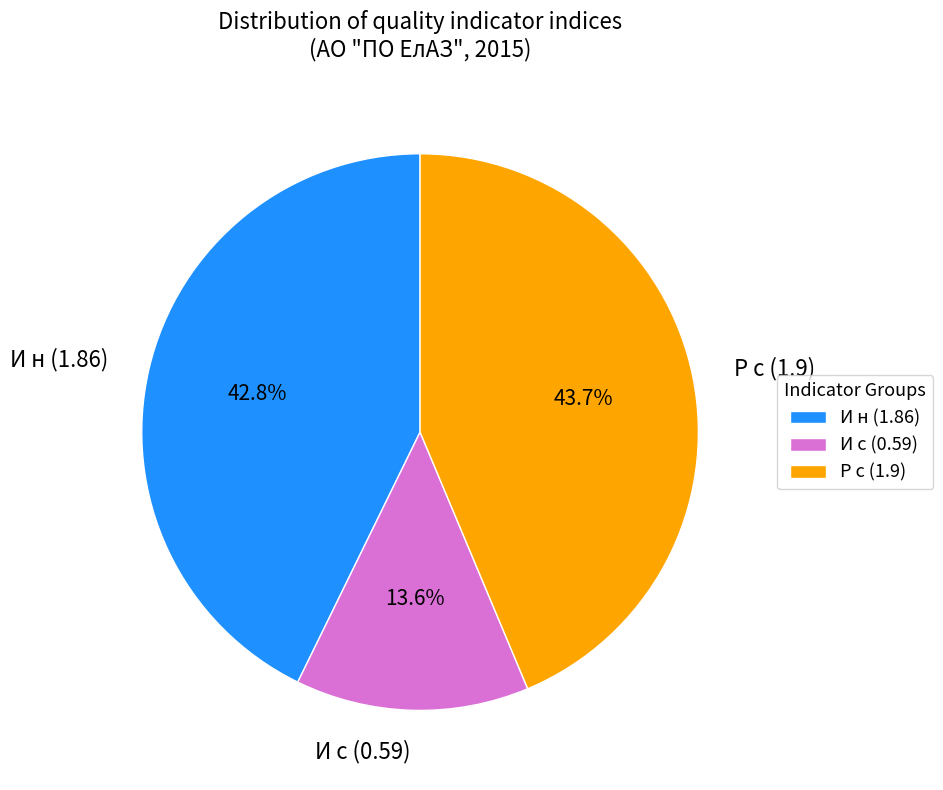

What portion of the pie excludes Р с?

56.3%